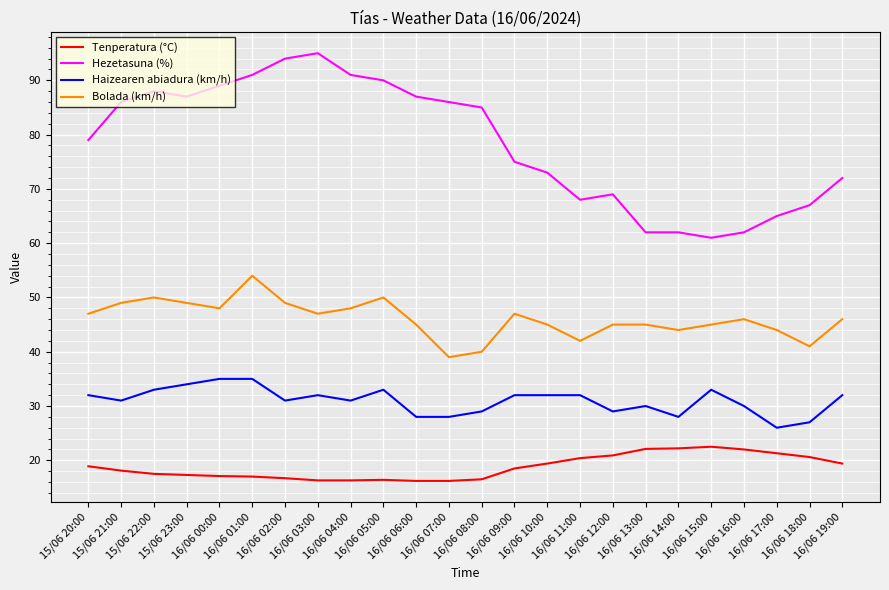

What is the difference between the Bolada (km/h) values at 16/06 01:00 and 15/06 20:00?

7.0